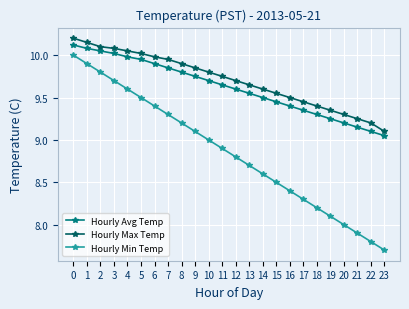

Which category has the lowest value in the Hourly Max Temp series?

23